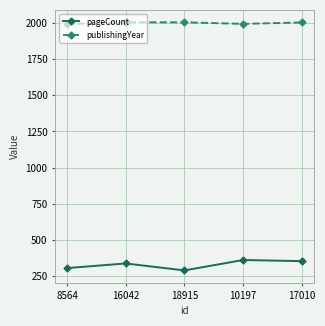

How many pageCount values are between 304 and 352?

3